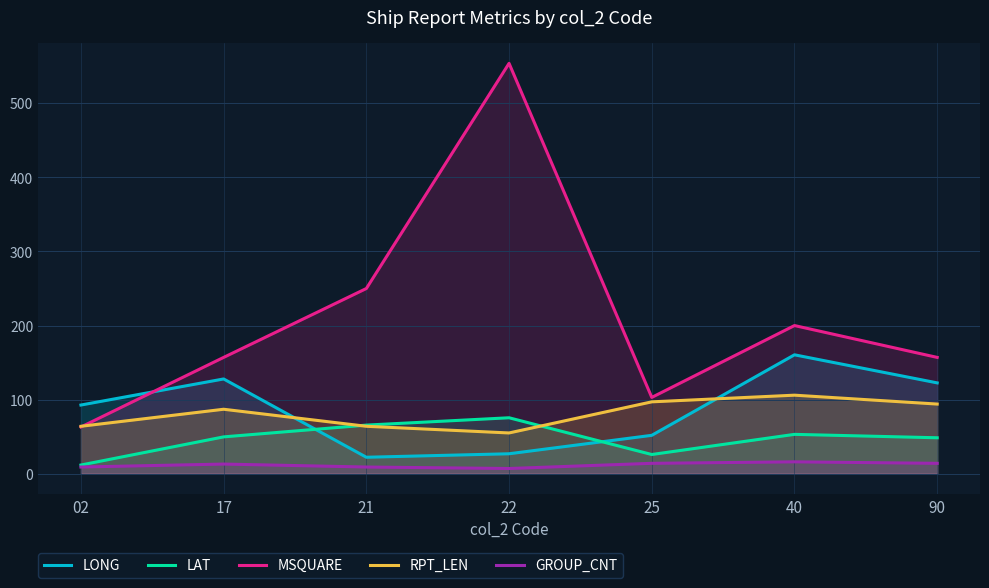

What are all the series names shown in the legend?

LONG, LAT, MSQUARE, RPT_LEN, GROUP_CNT